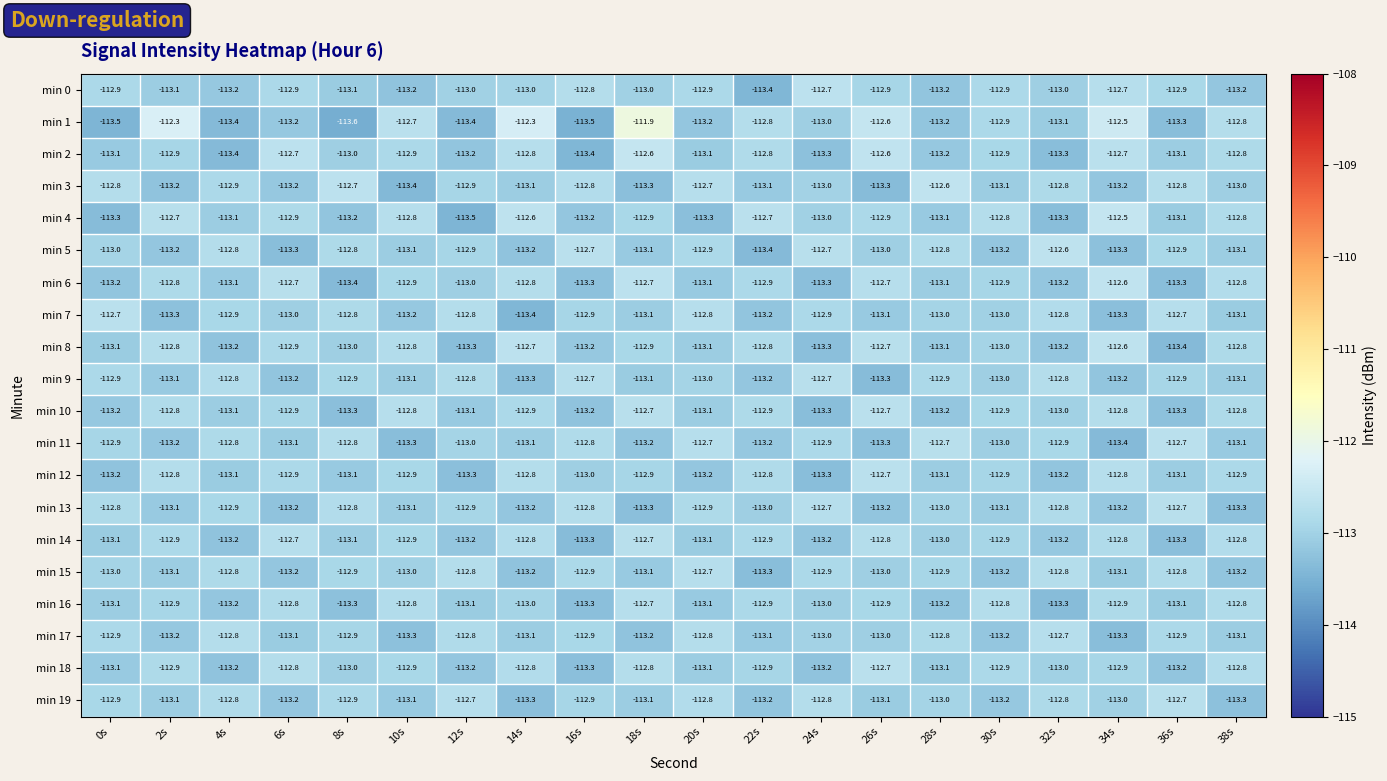

Which series has the largest range (max minus min)?

min 1